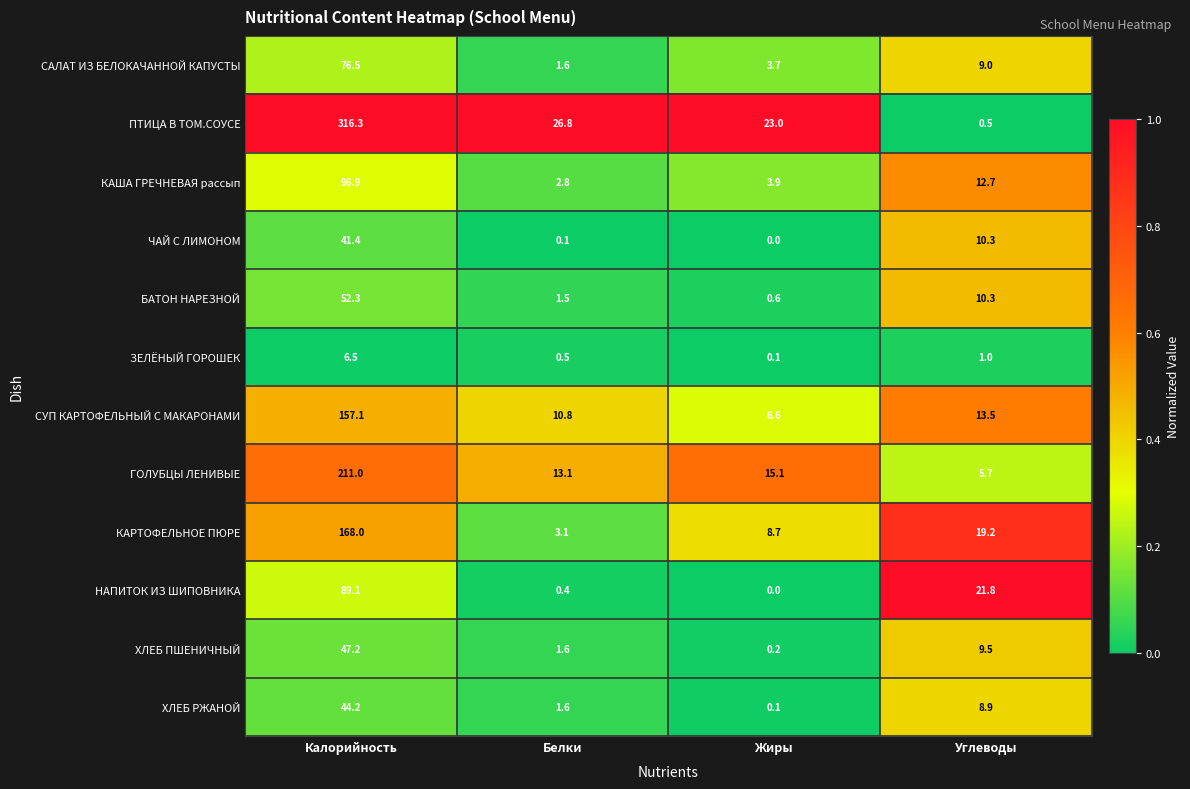

How many series are shown in this chart?

12